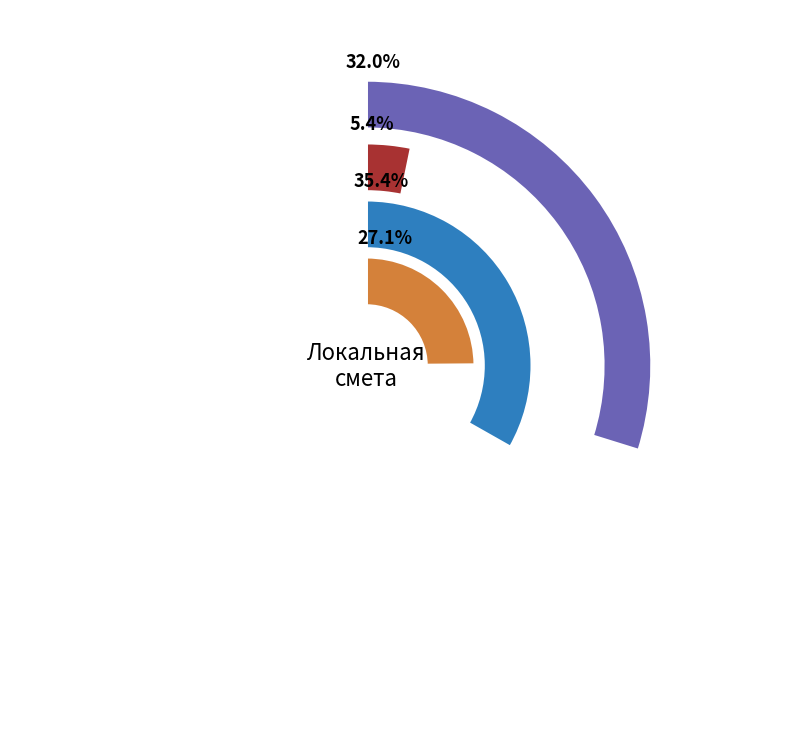

How many segments does this pie chart have?

2